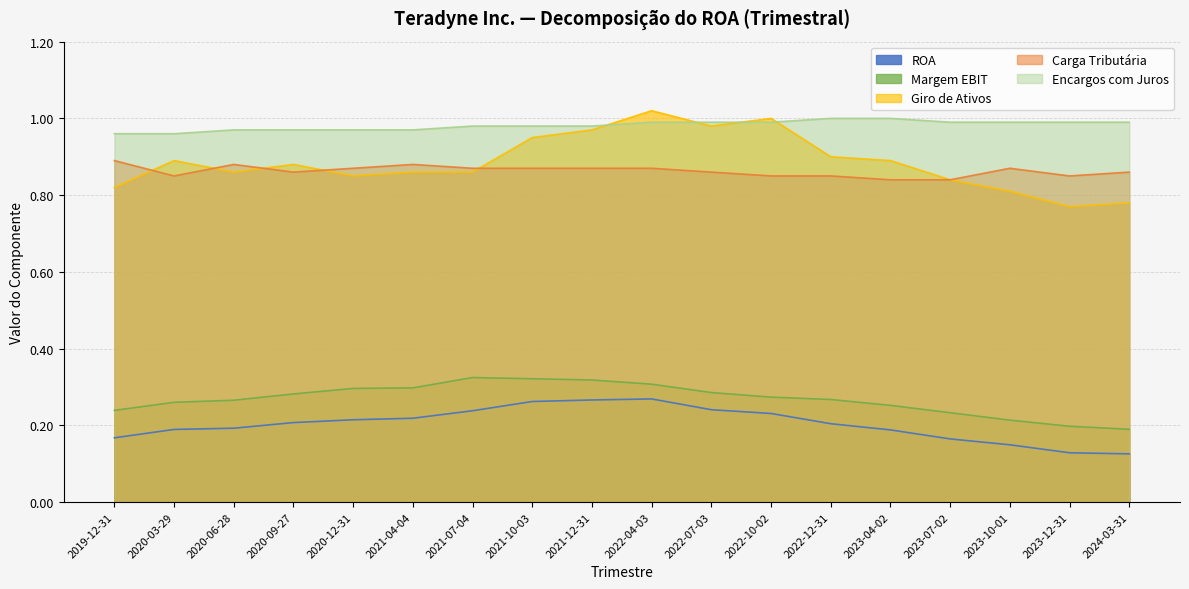

What is the average value of the ROA series?

0.2